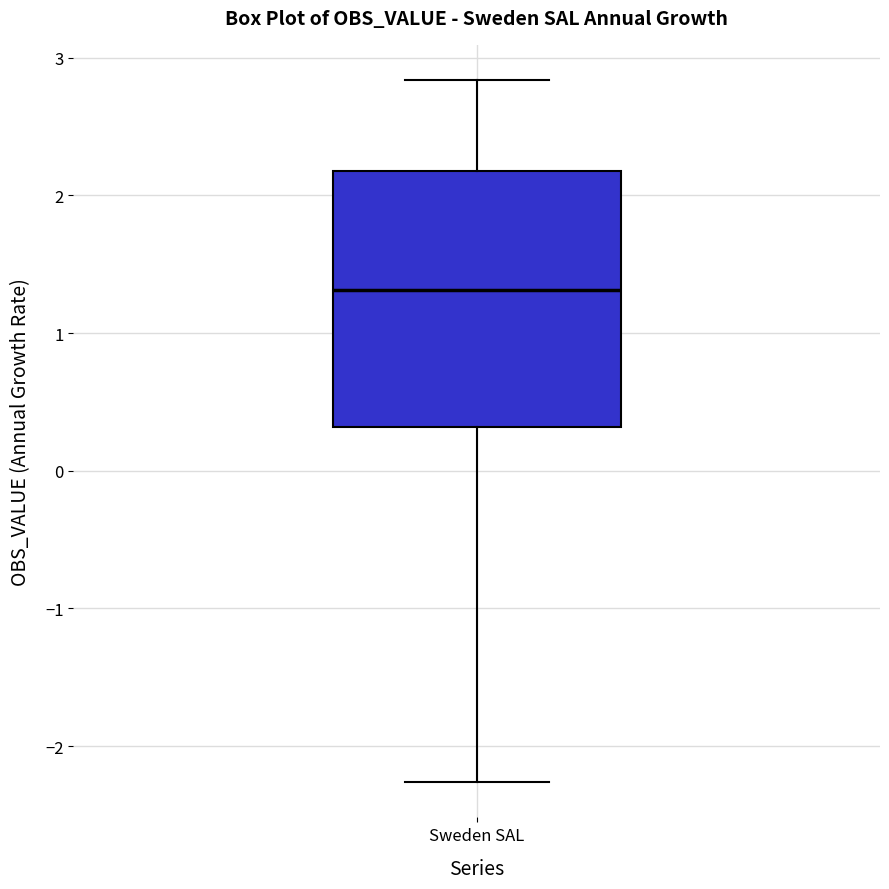

Transcribe this box plot: give where the median line is, the range the box spans, and where the two whiskers end, as read against the y-axis. The values are not printed on the chart, so give them approximately, as read against the axis.

median 1.3, box 0.3 to 2.2, whiskers -2.3 to 2.8